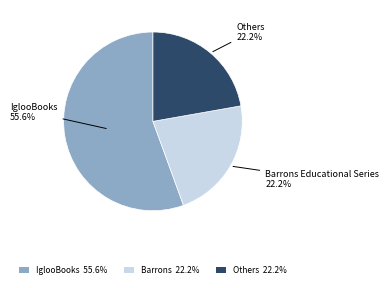

Combined, do Others and IglooBooks account for over 50%?

Yes